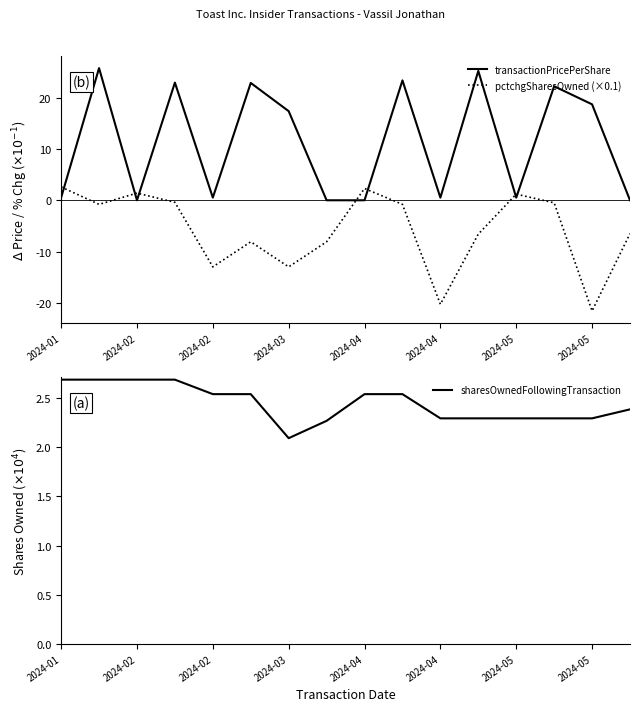

Which label corresponds to the largest value in the chart?

2024-02